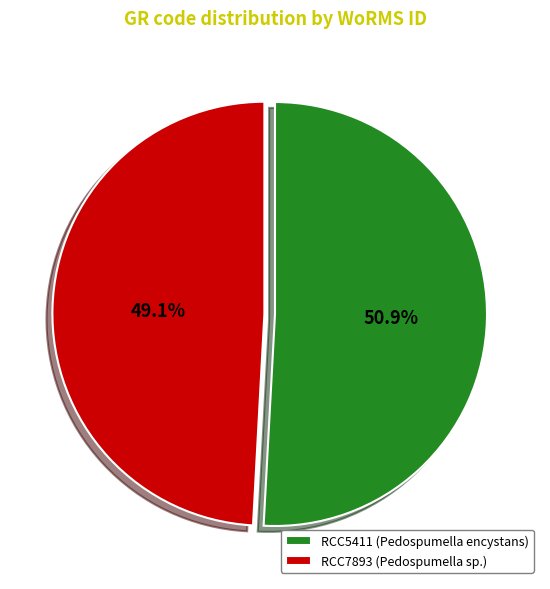

Approximately how many times larger is the value at RCC5411 compared to RCC7893?

1.0